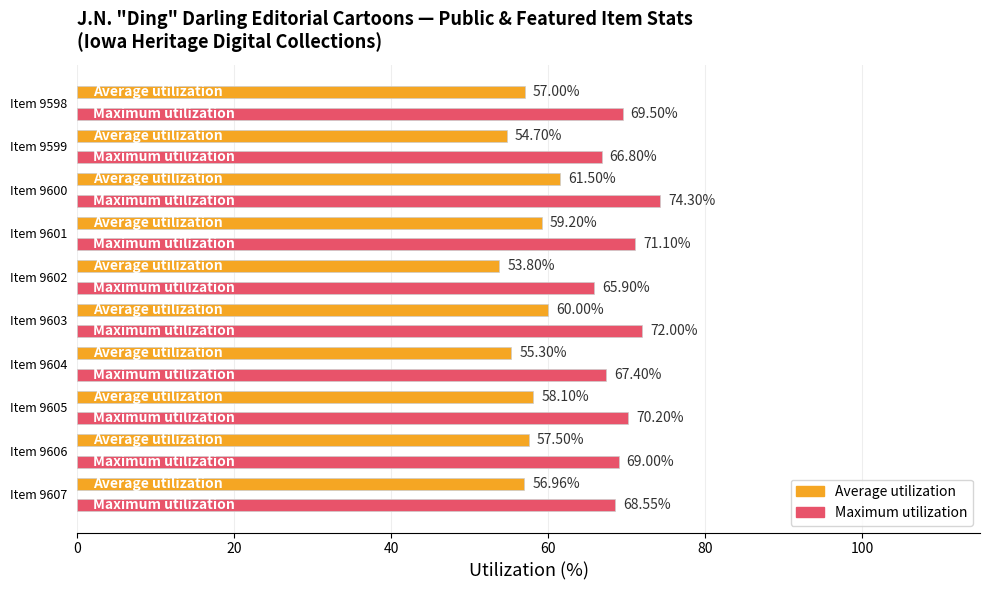

Rank the series by their maximum value, from lowest to highest.

Average utilization, Maximum utilization